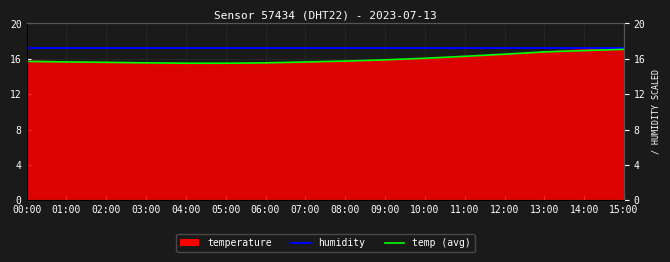

At how many categories does at least one series exceed 17?

16